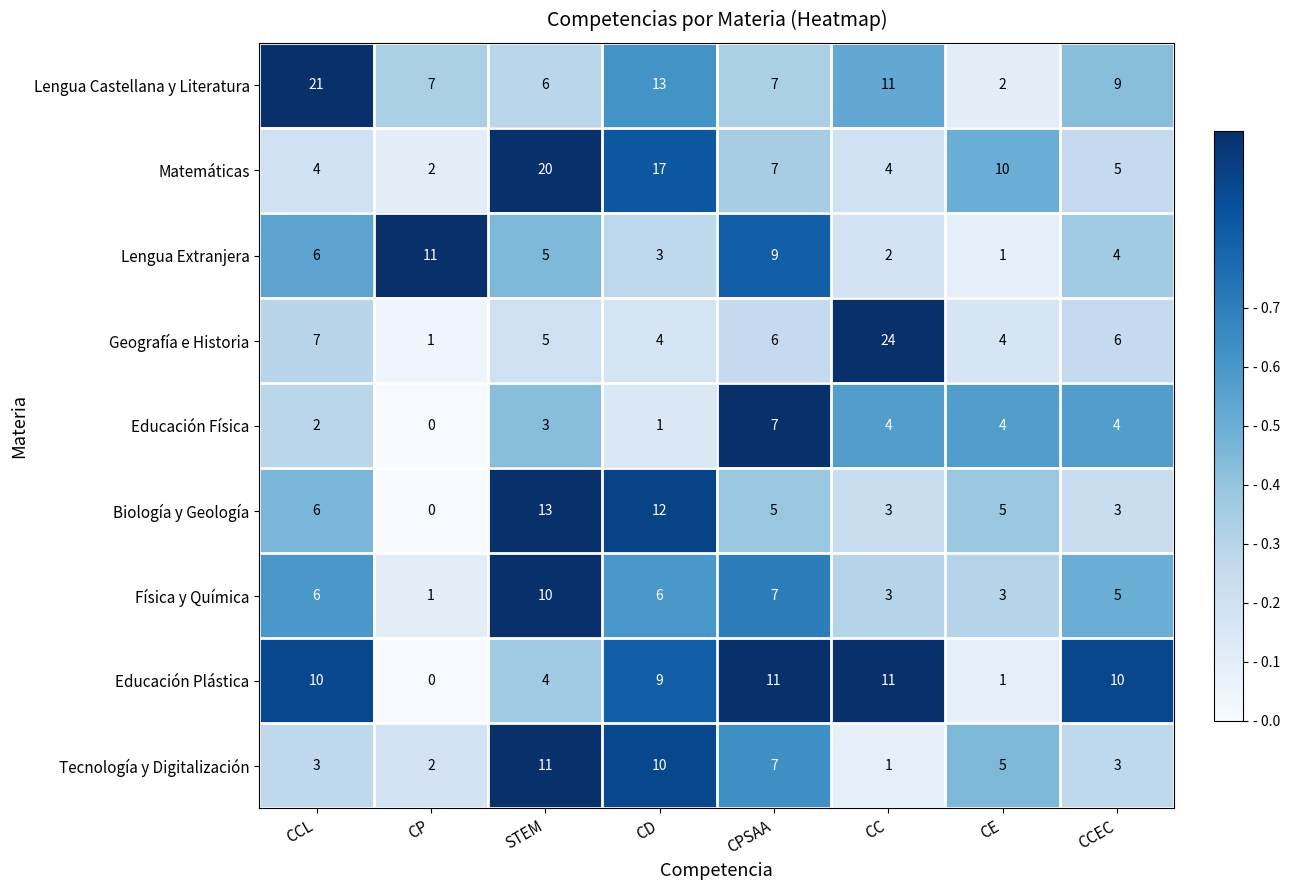

Which series has the widest spread of values?

Geografía e Historia